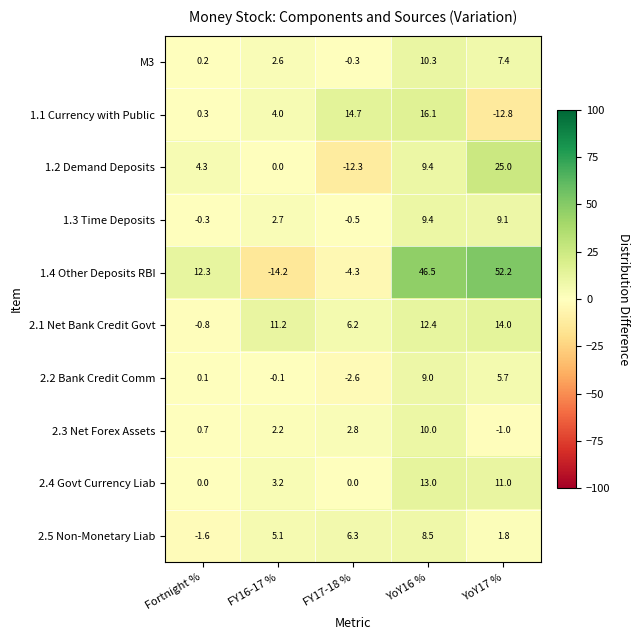

What is the difference between the second highest and minimum values in the 2.1 Net Bank Credit Govt series?

13.2